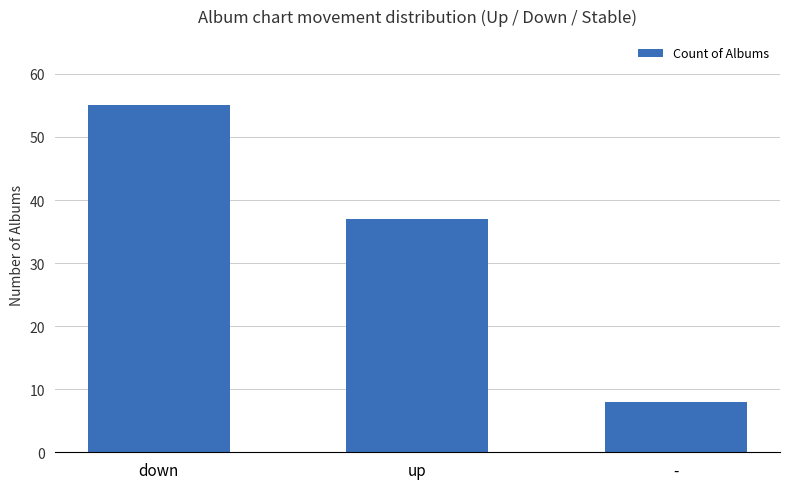

What is the sum of all values?

100